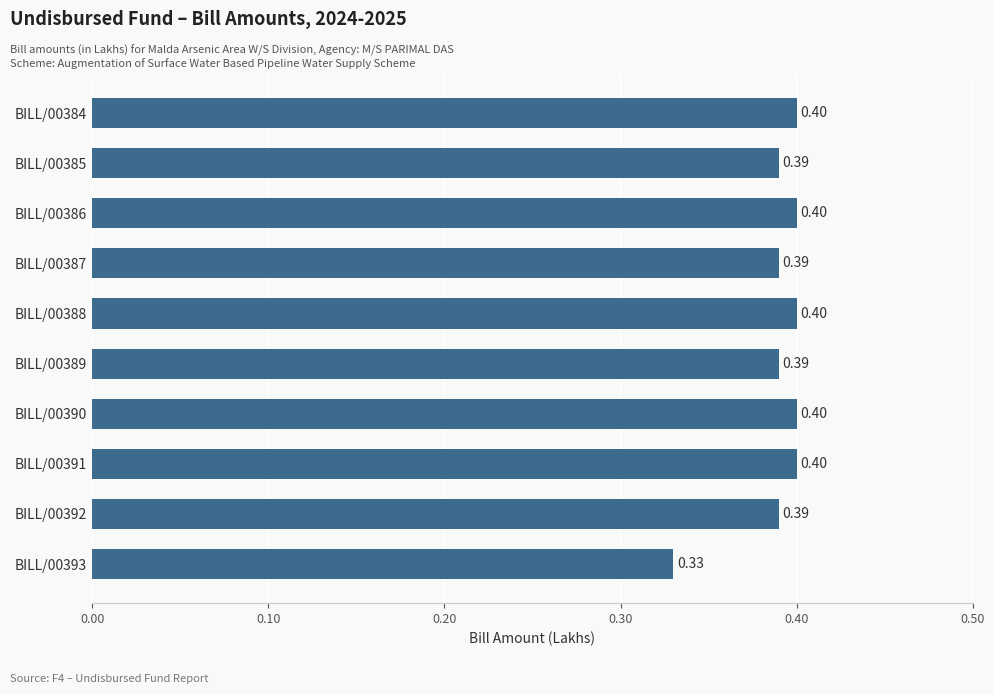

Which has a higher value, BILL/00392 or BILL/00393?

BILL/00392